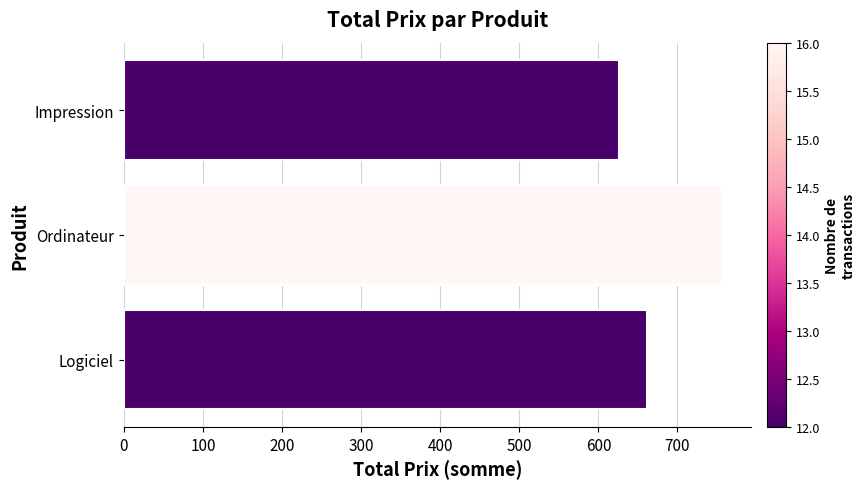

Does the chart contain any negative values?

No